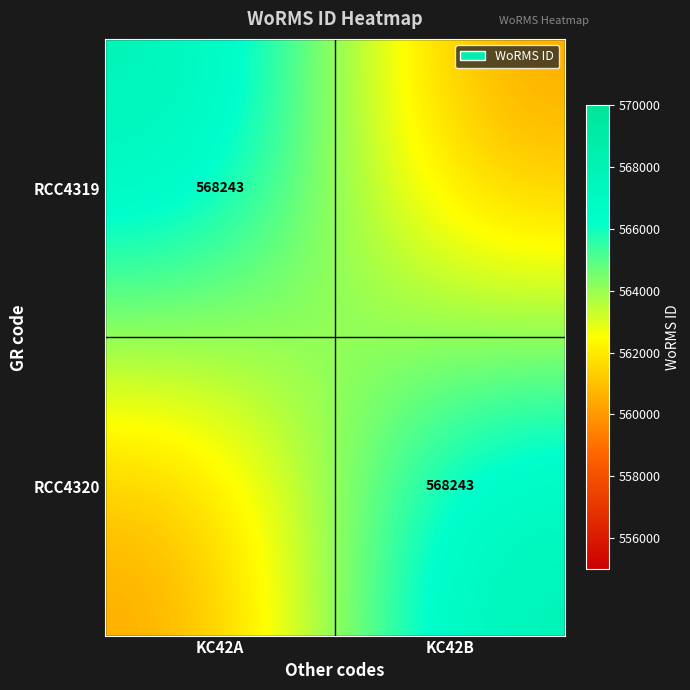

The value of RCC4319 at KC42A is 749648. True or false?

False